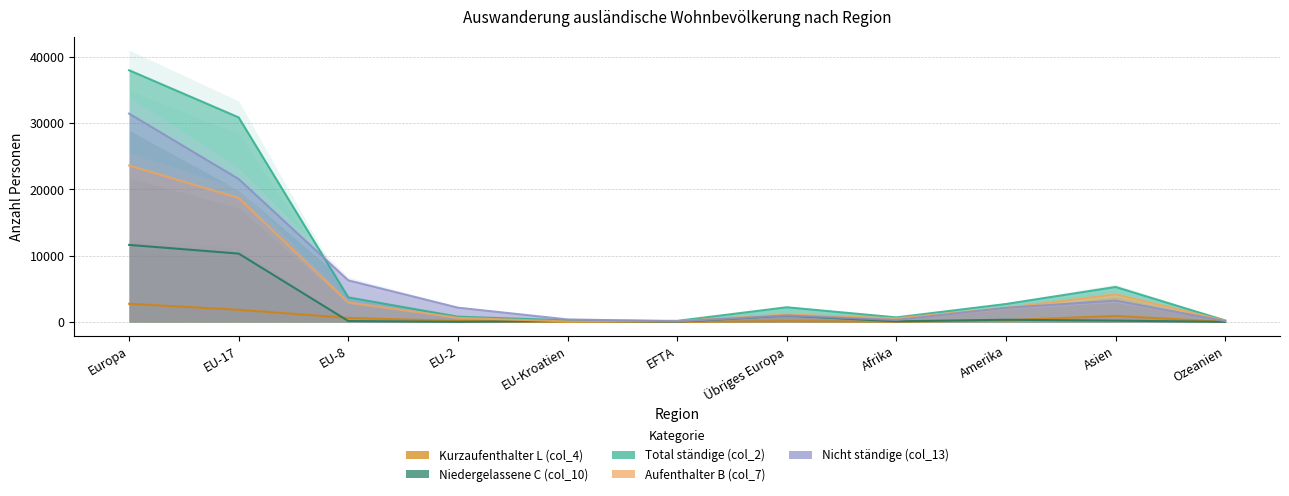

True or false: Nicht ständige (col_13) has a value of 965 at Übriges Europa.

True